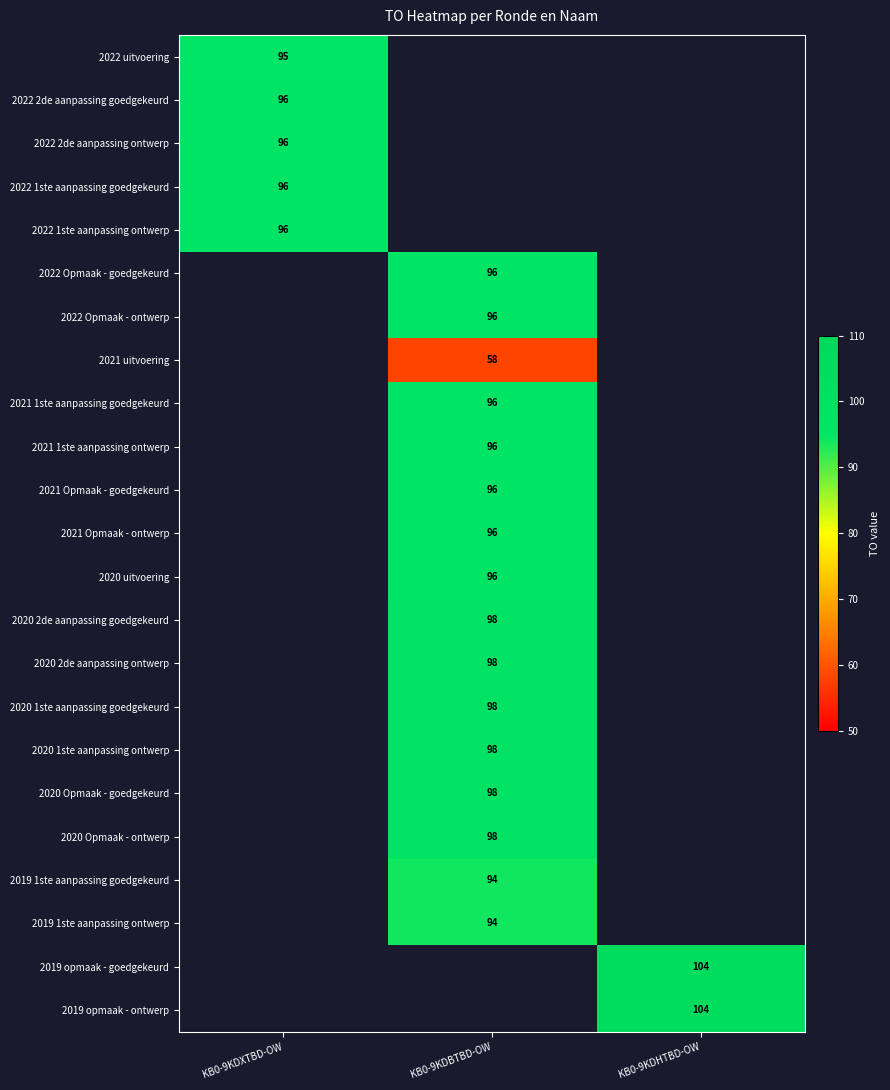

Between KB0-9KDXTBD-OW and KB0-9KDBTBD-OW, which is larger?

KB0-9KDBTBD-OW